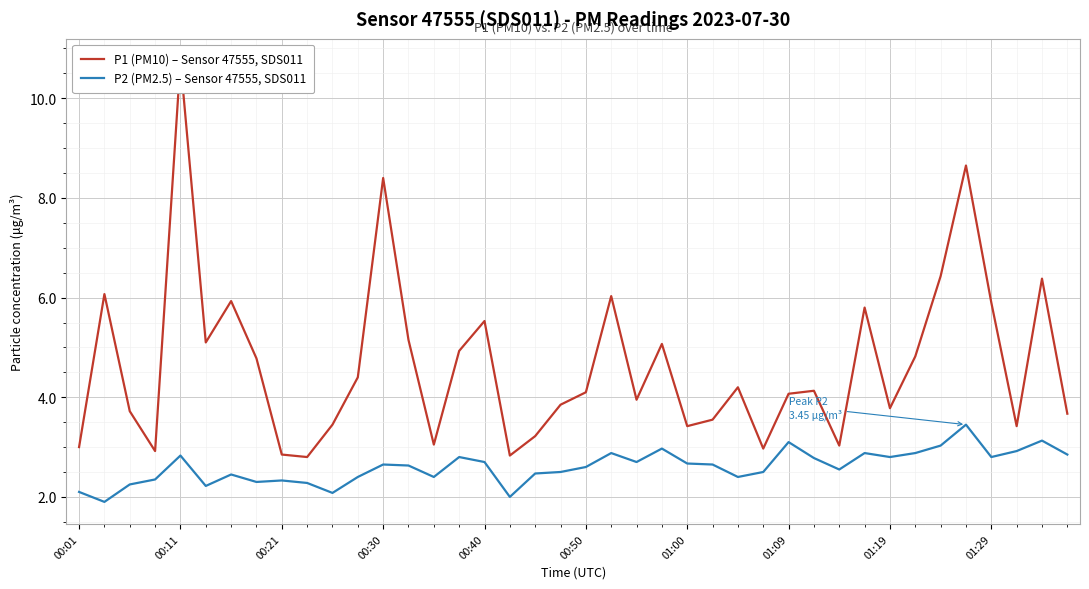

Does the chart display data point markers on the line(s)?

No